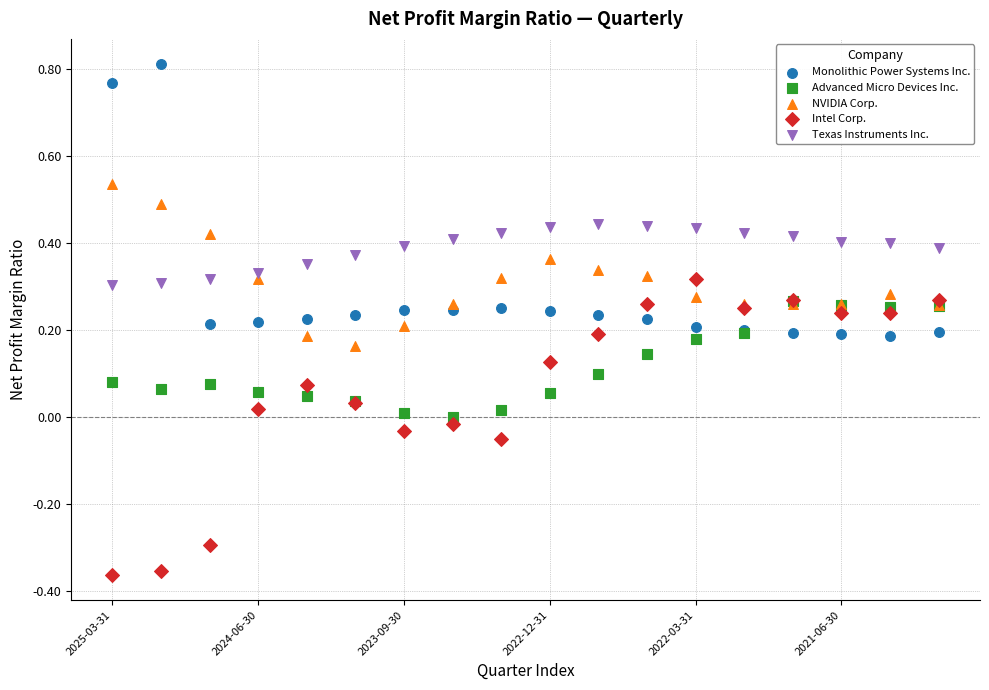

What are all the series names shown in the legend?

Monolithic Power Systems Inc., Advanced Micro Devices Inc., NVIDIA Corp., Intel Corp., Texas Instruments Inc.